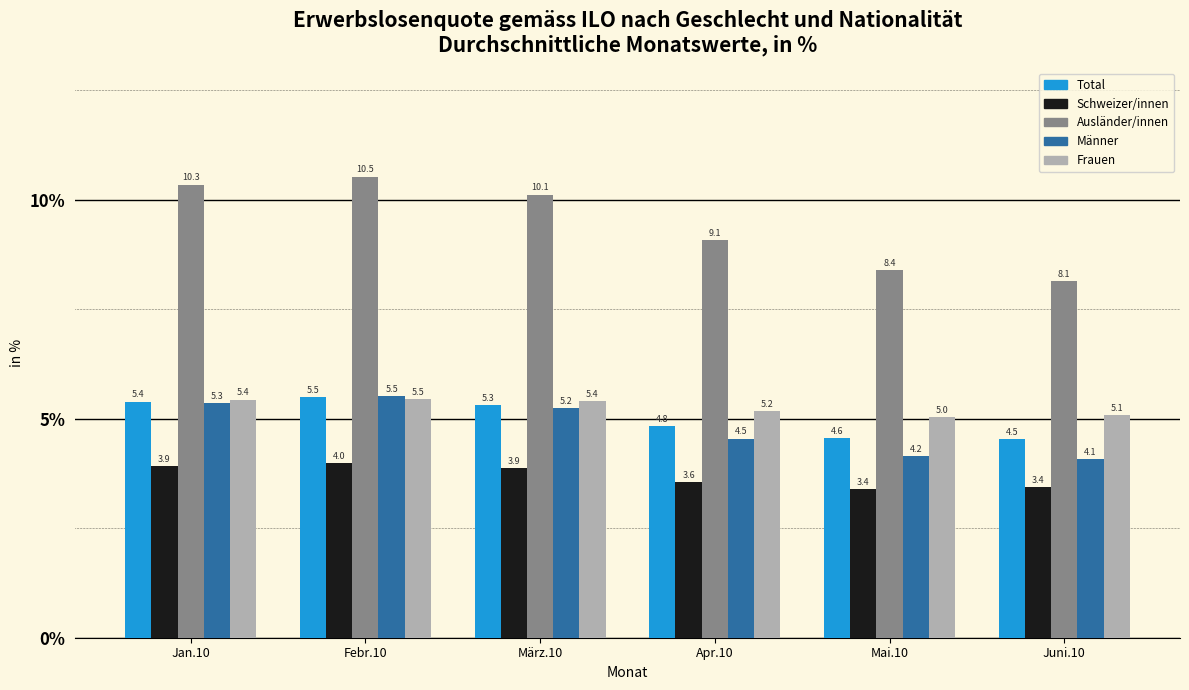

Reading left to right, transcribe all the data shown in this chart.

Total: 5.4	5.5	5.3	4.8	4.6	4.5
Schweizer/innen: 3.9	4.0	3.9	3.6	3.4	3.4
Ausländer/innen: 10.3	10.5	10.1	9.1	8.4	8.1
Männer: 5.3	5.5	5.2	4.5	4.2	4.1
Frauen: 5.4	5.5	5.4	5.2	5.0	5.1